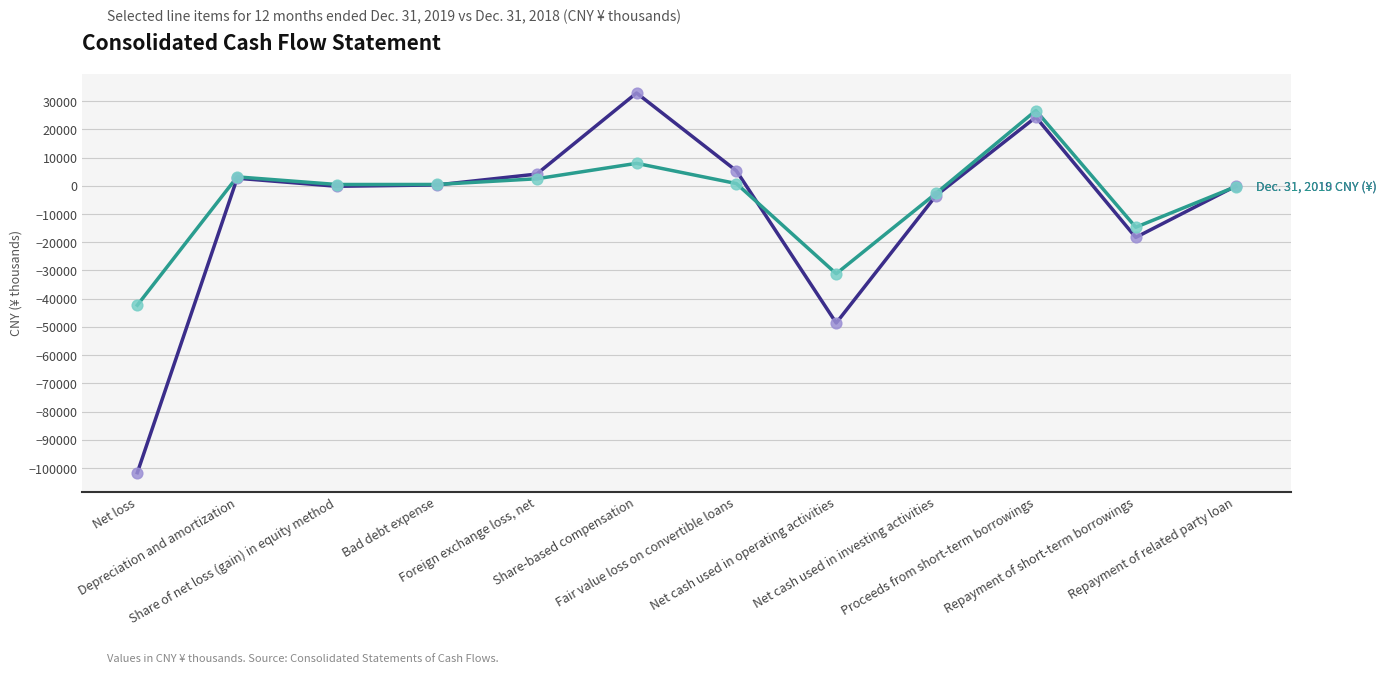

How many lines are shown in the chart?

2